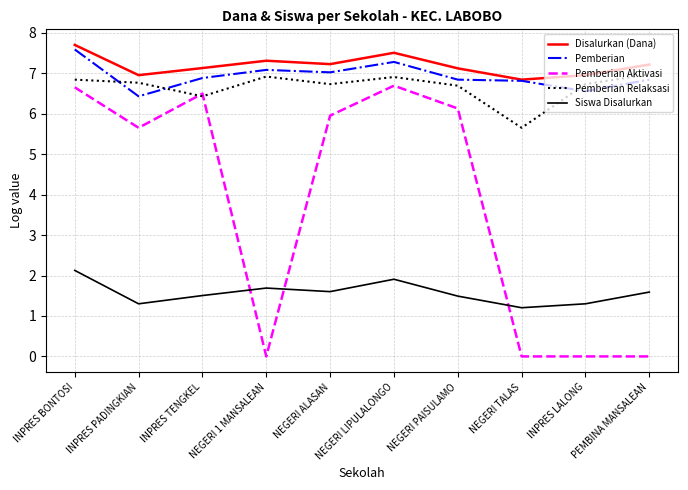

Where is the first local minimum for Pemberian Relaksasi?

INPRES TENGKEL